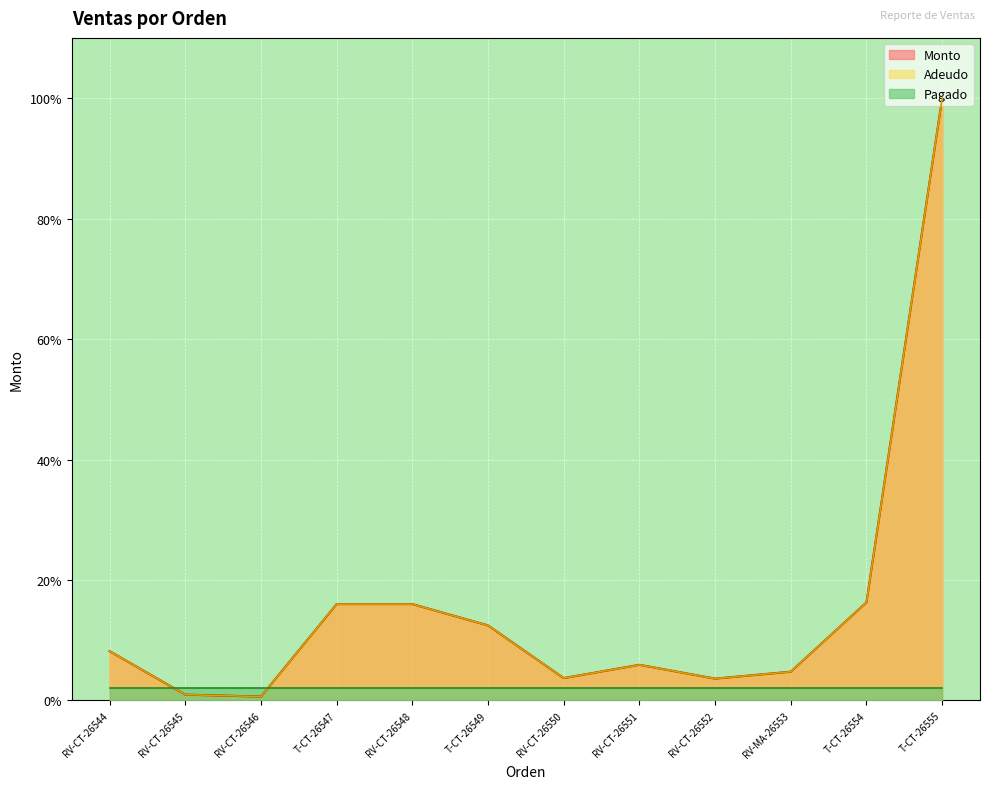

At which category is the sum across all series the highest?

T-CT-26555